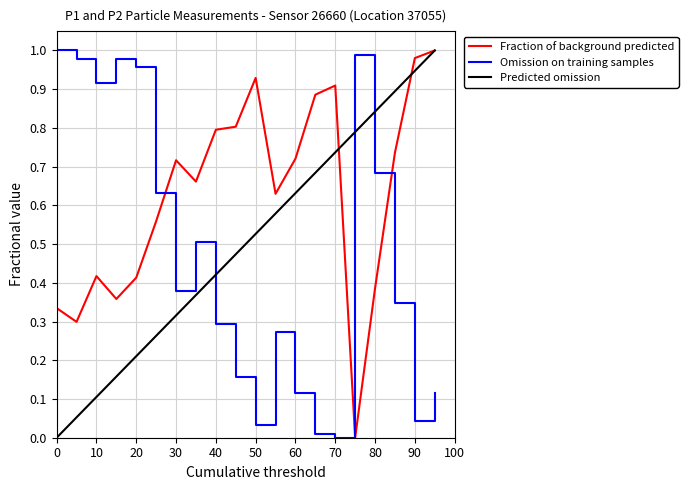

How many lines are shown in the chart?

3